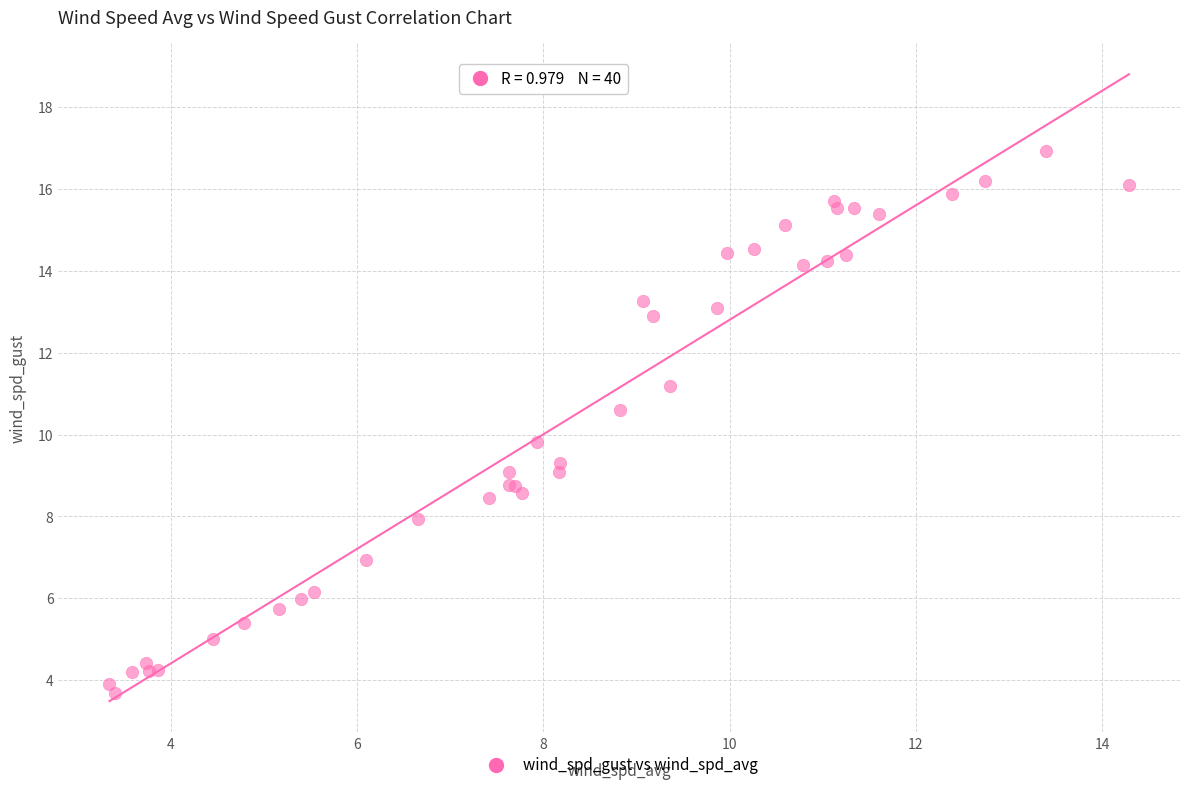

What Y value in the scatter plot is closest to 10?

9.8